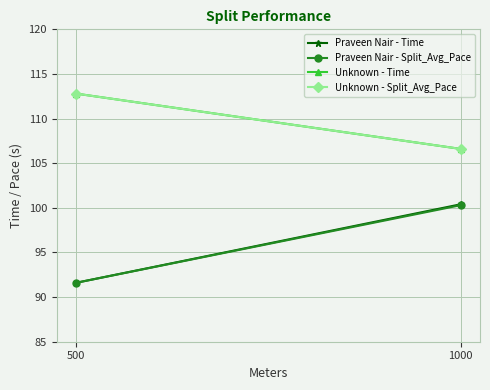

What is the approximate value of Praveen Nair - Time at 1000?

100.4